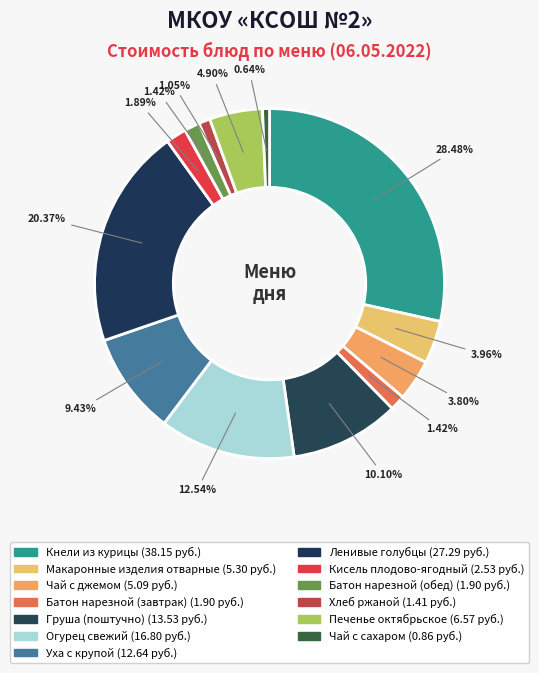

How many segments does this pie chart have?

13